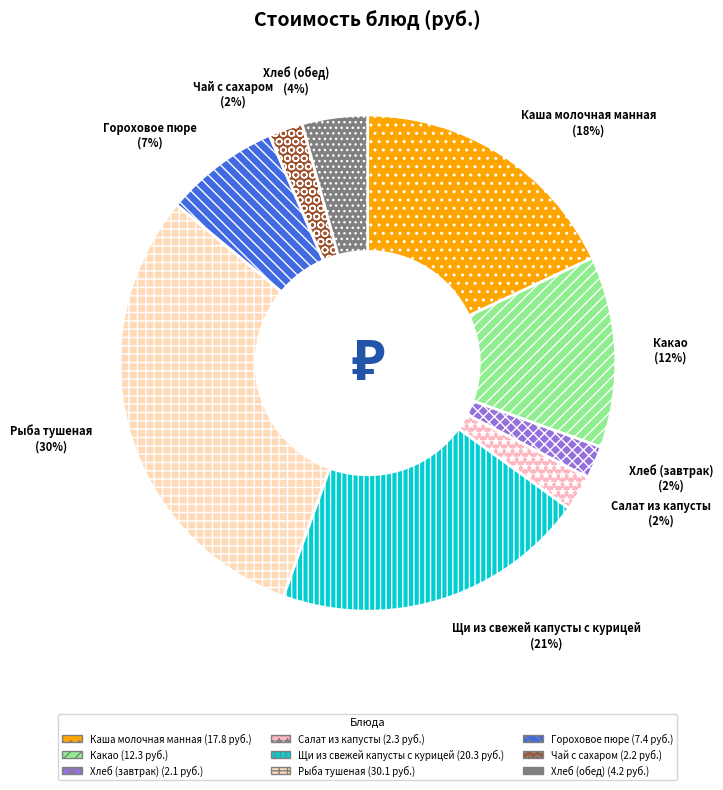

To the nearest percent, what percentage of the pie is Чай с сахаром?

2%